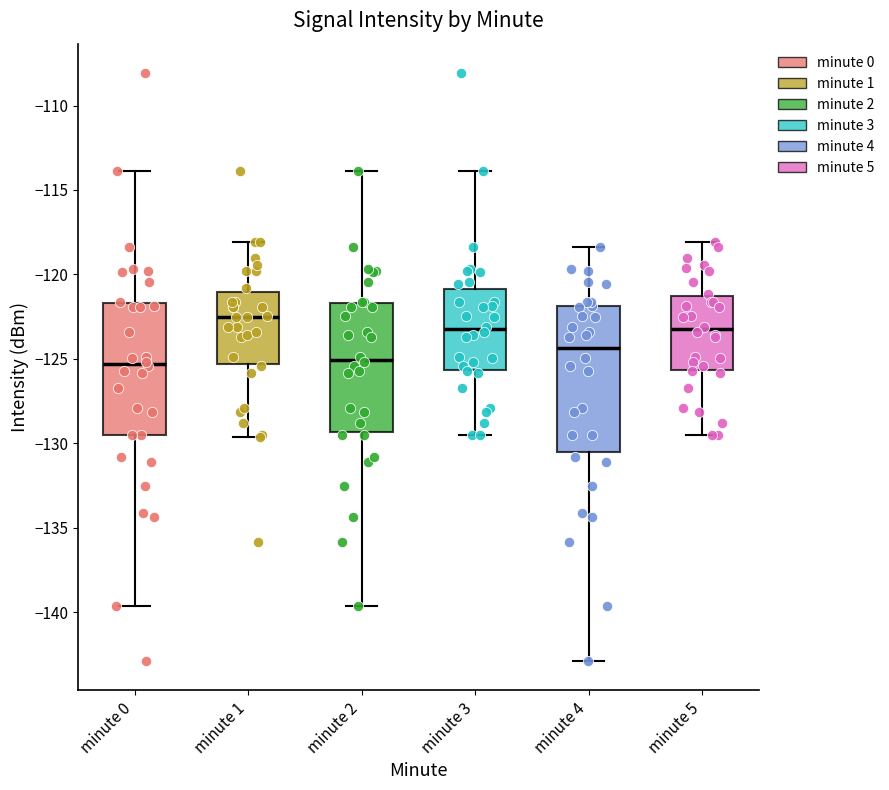

Where does the median line of the box for minute 2 sit on the y-axis? The values are not printed on the chart, so give them approximately, as read against the axis.

-125.0